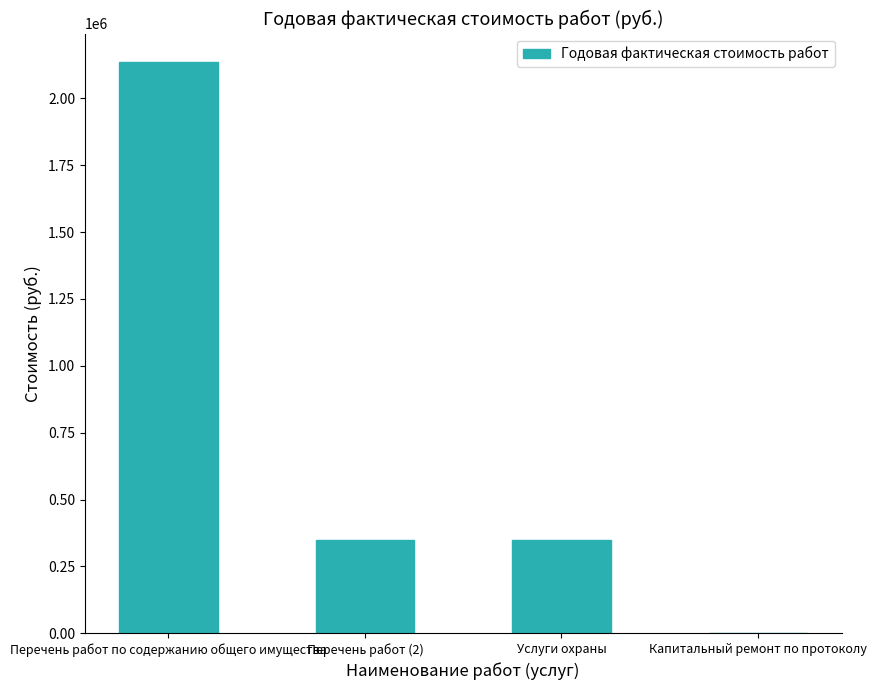

At which label does the data first exceed 350646?

Перечень работ по содержанию общего имущества